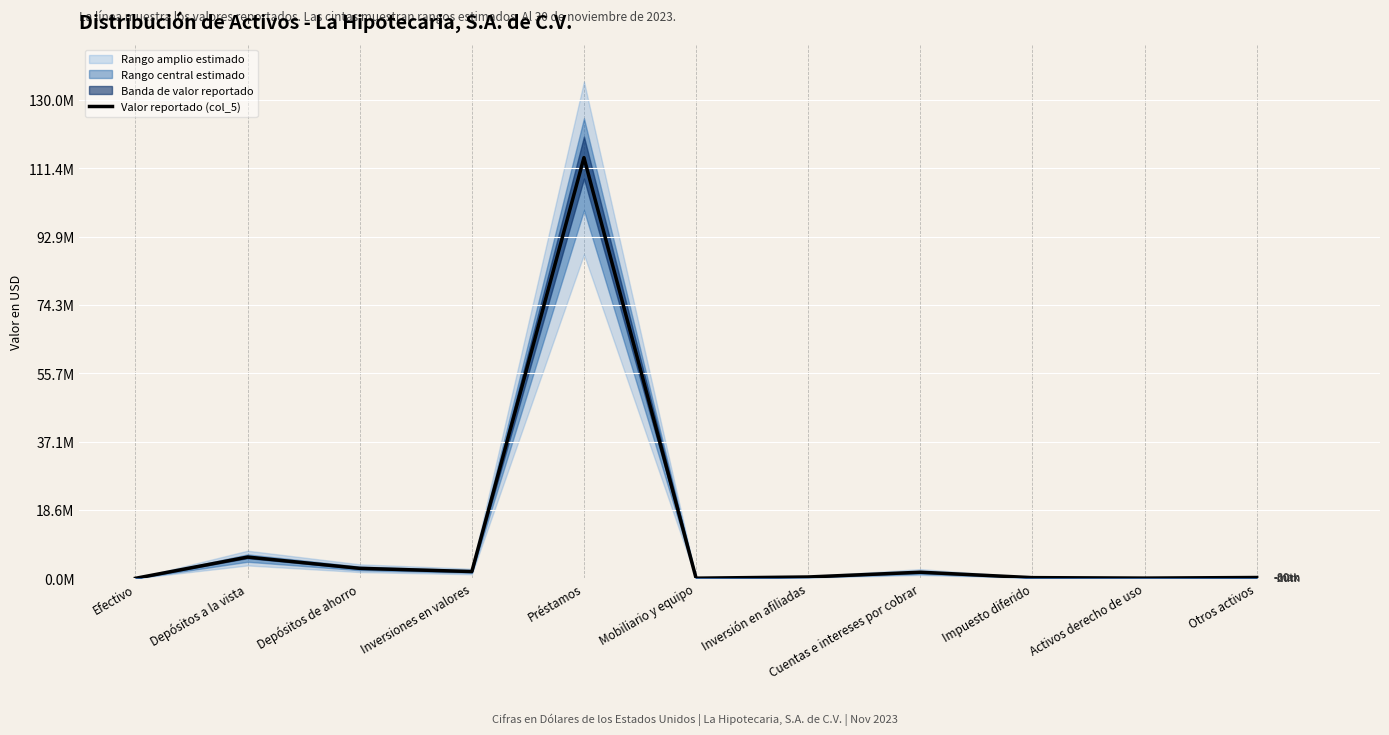

Reading left to right, what are all the values shown in this chart?

700	5772346	2715032	1841000	114313435	38461	362260	1654441	184714	61303	220513